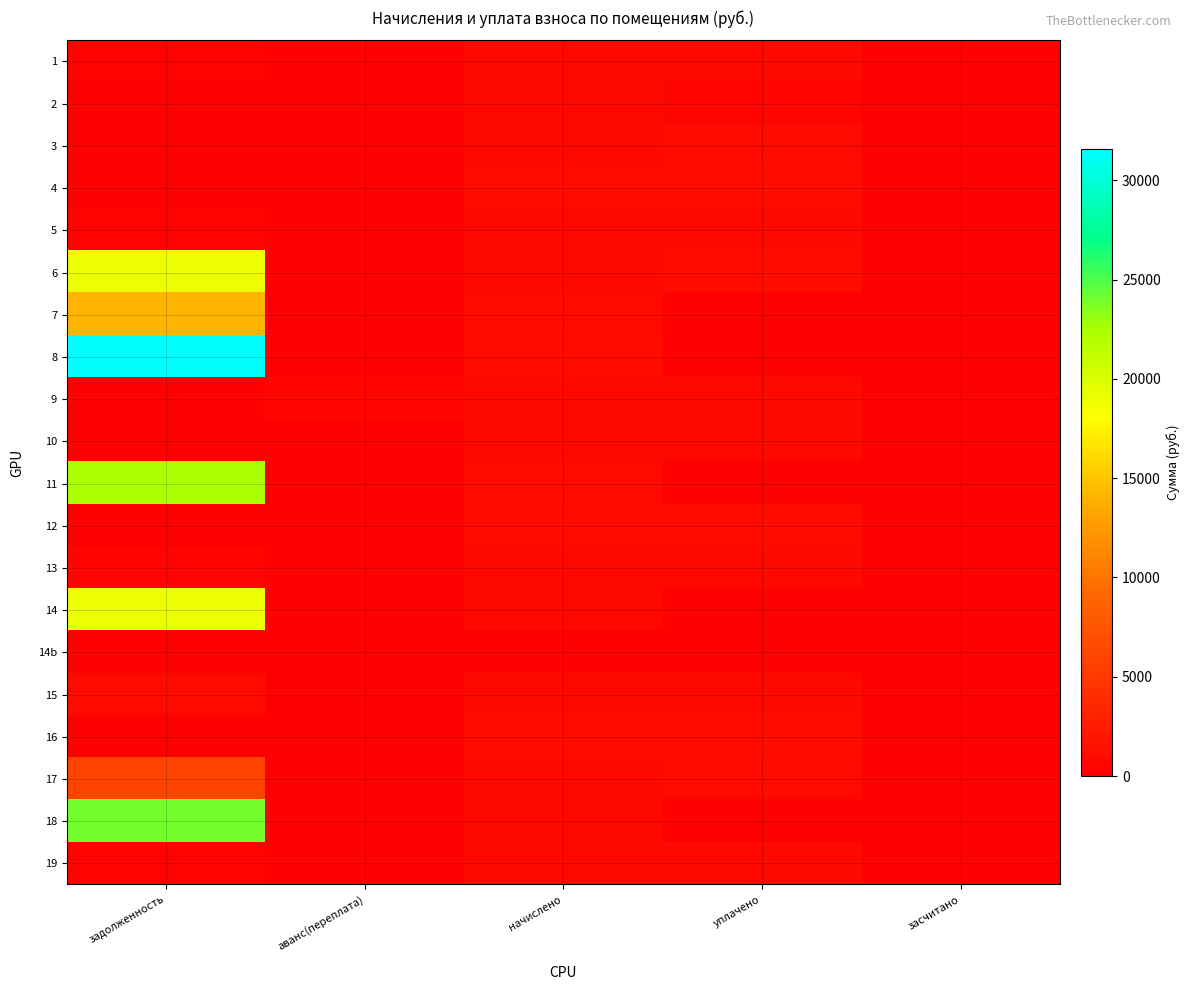

Rank the series at засчитано from highest to lowest value.

1, 2, 3, 4, 5, 6, 7, 8, 9, 10, 11, 12, 13, 14, 14b, 15, 16, 17, 18, 19